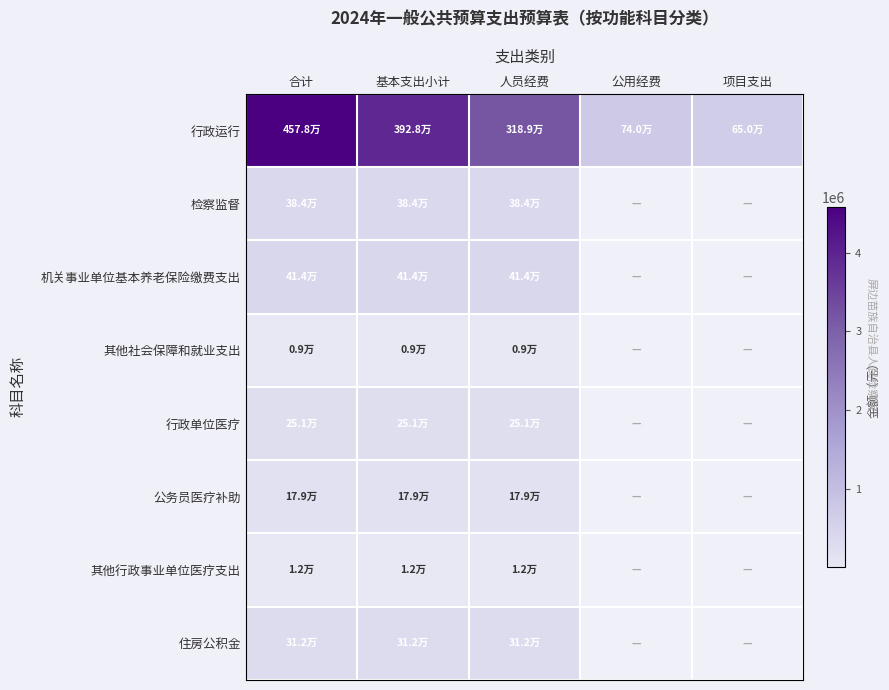

Which series changed the most between 基本支出小计 and 公用经费?

行政运行